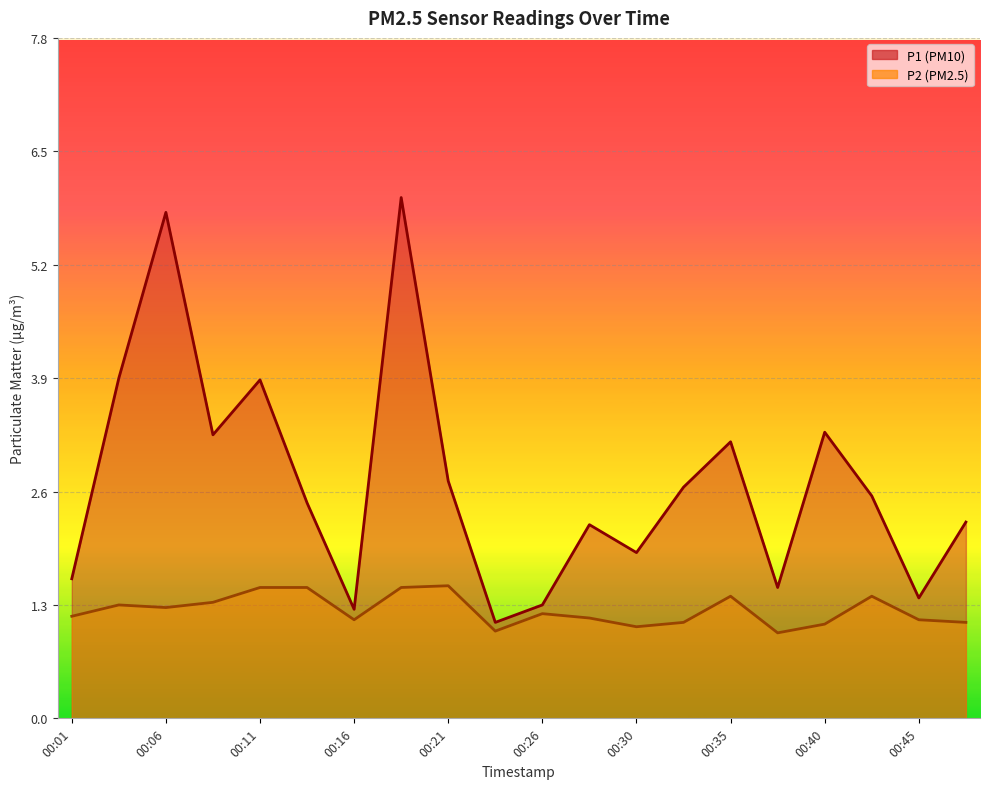

At how many categories does at least one series exceed 4?

2